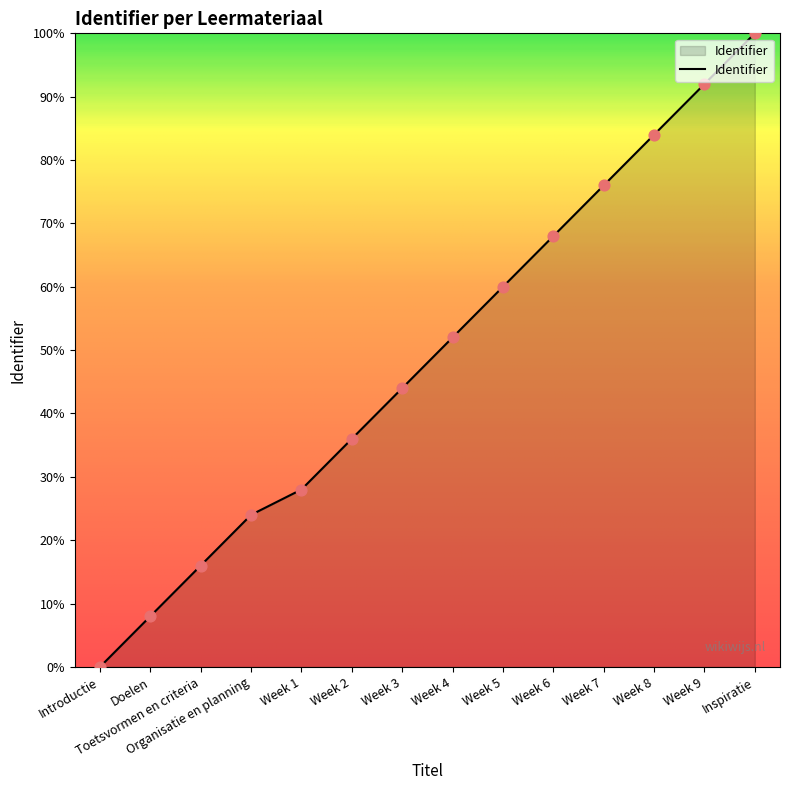

What is the ratio of the value at Week 5 to the value at Week 6?

0.9